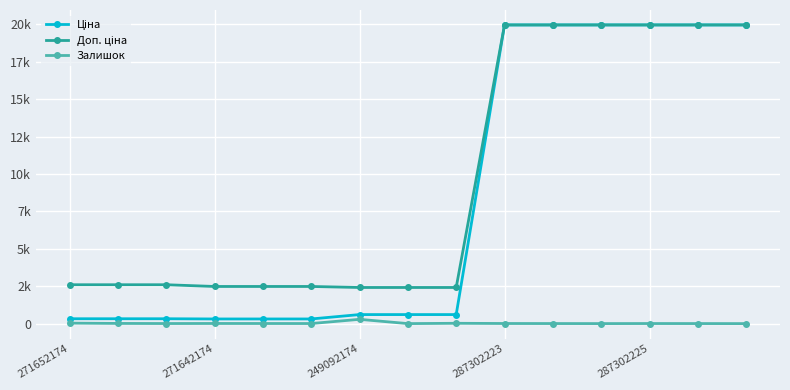

In Залишок, how many points are lower than both neighbors (excluding endpoints)?

4